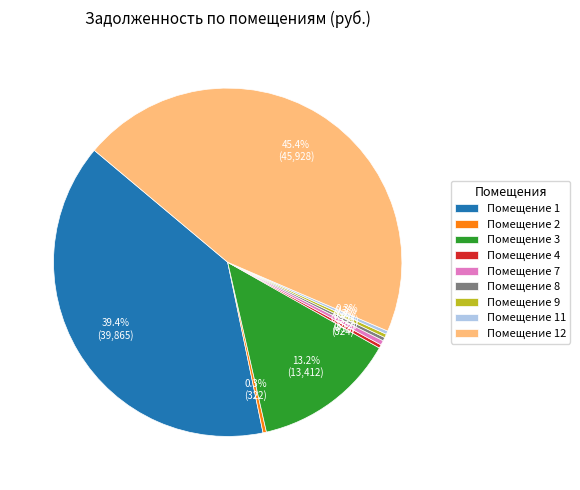

Which category has the biggest portion of the pie?

Помещение 12